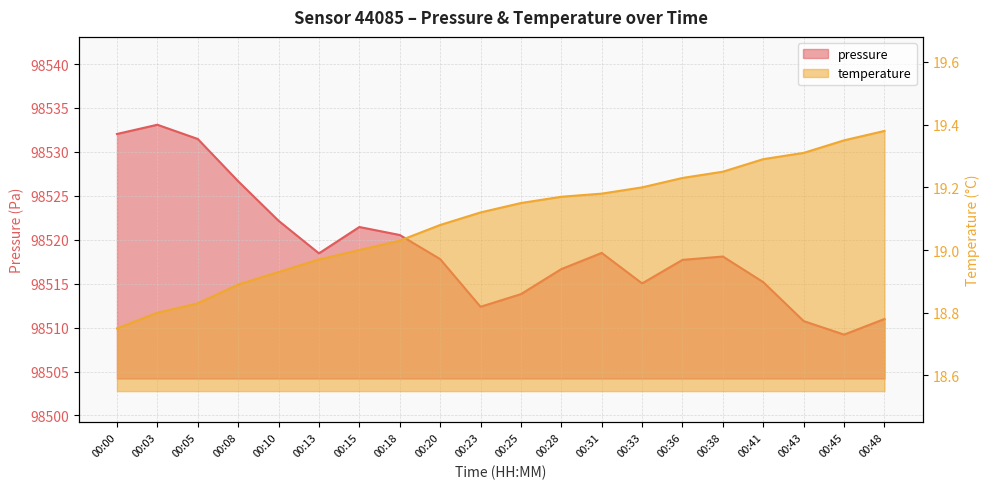

How many data points does each series have?

20